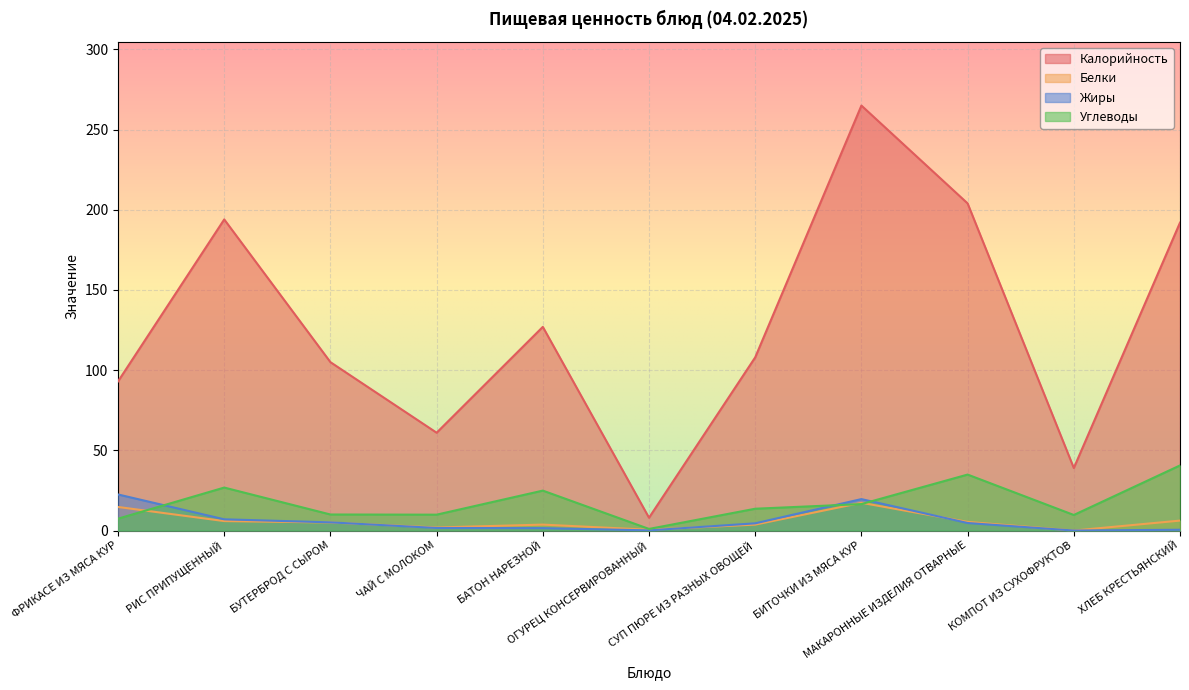

Which series ends up on top after the final intersection of Белки and Углеводы?

Углеводы